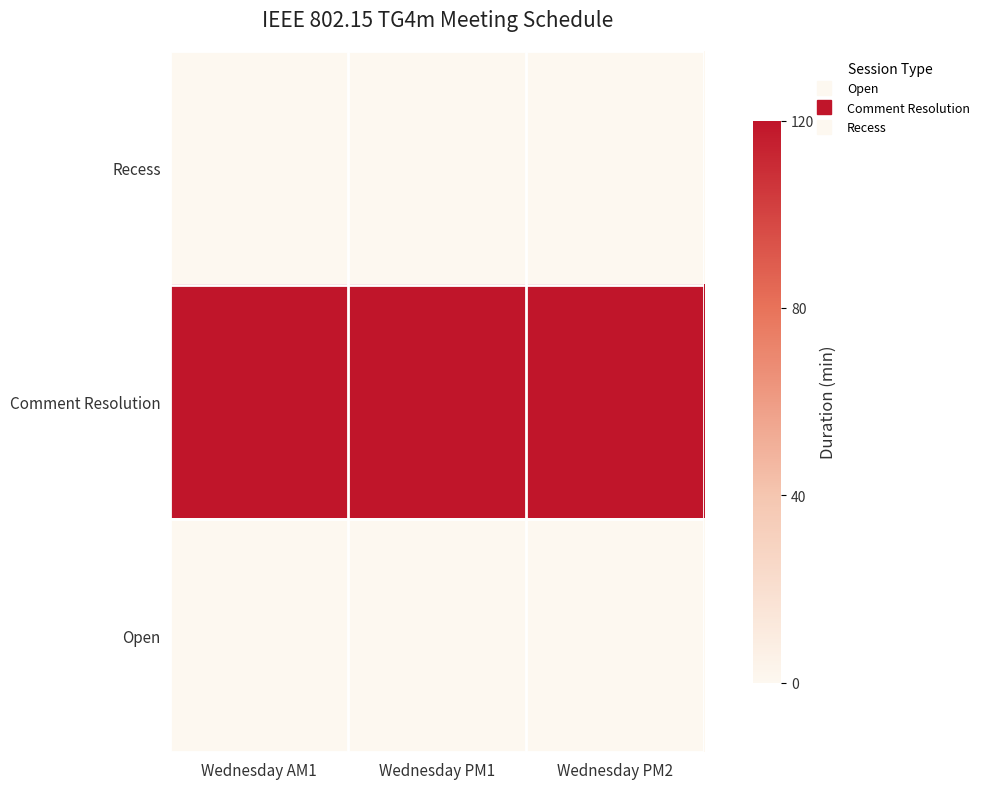

Between Wednesday PM1 and Wednesday AM1, which is larger?

Wednesday PM1